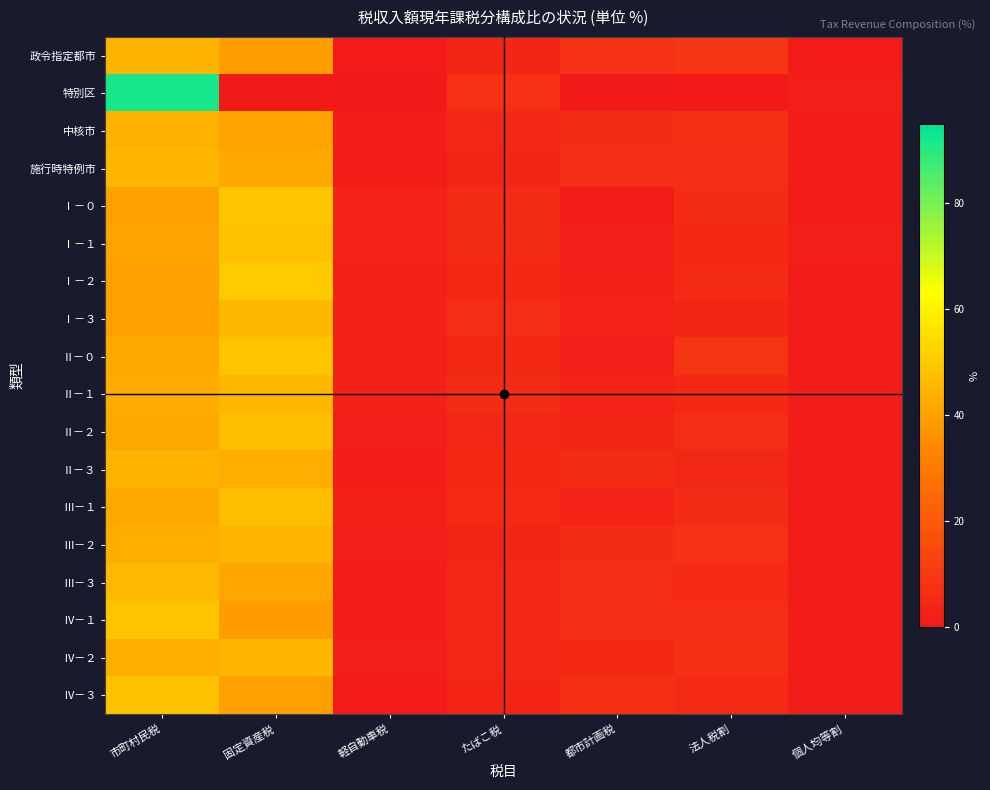

Reading left to right, what are all the values shown in this chart?

政令指定都市: 市町村民税=45.1	固定資産税=39.5	軽自動車税=0.6	たばこ税=3.8	都市計画税=7.9	法人税割=8.8	個人均等割=0.9
特別区: 市町村民税=92.1	固定資産税=0.0	軽自動車税=0.4	たばこ税=7.4	都市計画税=0.0	法人税割=0.0	個人均等割=1.8
中核市: 市町村民税=44.7	固定資産税=40.5	軽自動車税=1.3	たばこ税=4.4	都市計画税=6.0	法人税割=6.8	個人均等割=1.1
施行時特例市: 市町村民税=45.6	固定資産税=42.0	軽自動車税=1.2	たばこ税=4.1	都市計画税=6.5	法人税割=6.5	個人均等割=1.1
Ⅰ－０: 市町村民税=40.4	固定資産税=49.3	軽自動車税=3.0	たばこ税=5.6	都市計画税=1.3	法人税割=5.9	個人均等割=1.4
Ⅰ－１: 市町村民税=40.8	固定資産税=48.1	軽自動車税=3.0	たばこ税=6.1	都市計画税=1.5	法人税割=4.7	個人均等割=1.5
Ⅰ－２: 市町村民税=40.2	固定資産税=50.1	軽自動車税=2.1	たばこ税=4.7	都市計画税=2.7	法人税割=5.6	個人均等割=1.2
Ⅰ－３: 市町村民税=40.3	固定資産税=46.0	軽自動車税=2.5	たばこ税=6.6	都市計画税=3.1	法人税割=3.9	個人均等割=1.4
Ⅱ－０: 市町村民税=42.1	固定資産税=48.7	軽自動車税=2.1	たばこ税=5.0	都市計画税=2.0	法人税割=8.9	個人均等割=1.2
Ⅱ－１: 市町村民税=42.8	固定資産税=45.7	軽自動車税=2.5	たばこ税=5.6	都市計画税=3.1	法人税割=4.8	個人均等割=1.4
Ⅱ－２: 市町村民税=41.8	固定資産税=47.5	軽自動車税=1.8	たばこ税=4.4	都市計画税=4.2	法人税割=6.5	個人均等割=1.2
Ⅱ－３: 市町村民税=45.1	固定資産税=43.2	軽自動車税=1.4	たばこ税=4.5	都市計画税=5.6	法人税割=4.3	個人均等割=1.2
Ⅲ－１: 市町村民税=41.8	固定資産税=47.5	軽自動車税=2.1	たばこ税=5.3	都市計画税=3.1	法人税割=5.6	個人均等割=1.2
Ⅲ－２: 市町村民税=43.1	固定資産税=45.3	軽自動車税=1.6	たばこ税=4.0	都市計画税=5.9	法人税割=7.3	個人均等割=1.1
Ⅲ－３: 市町村民税=46.3	固定資産税=41.6	軽自動車税=1.2	たばこ税=4.4	都市計画税=6.2	法人税割=5.2	個人均等割=1.2
Ⅳ－１: 市町村民税=48.9	固定資産税=38.9	軽自動車税=1.2	たばこ税=4.3	都市計画税=6.3	法人税割=6.5	個人均等割=1.1
Ⅳ－２: 市町村民税=43.5	固定資産税=45.5	軽自動車税=1.6	たばこ税=4.3	都市計画税=5.0	法人税割=6.9	個人均等割=1.1
Ⅳ－３: 市町村民税=48.3	固定資産税=39.8	軽自動車税=0.9	たばこ税=3.7	都市計画税=6.7	法人税割=5.4	個人均等割=1.1